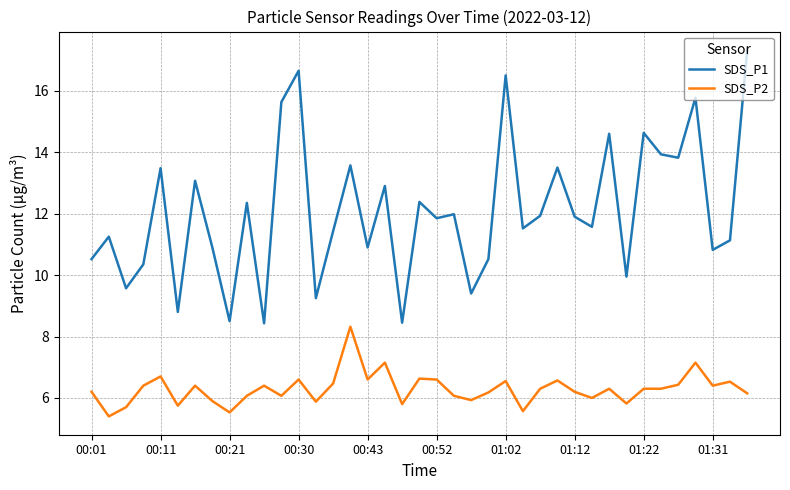

Which series has the largest total across all categories?

SDS_P1